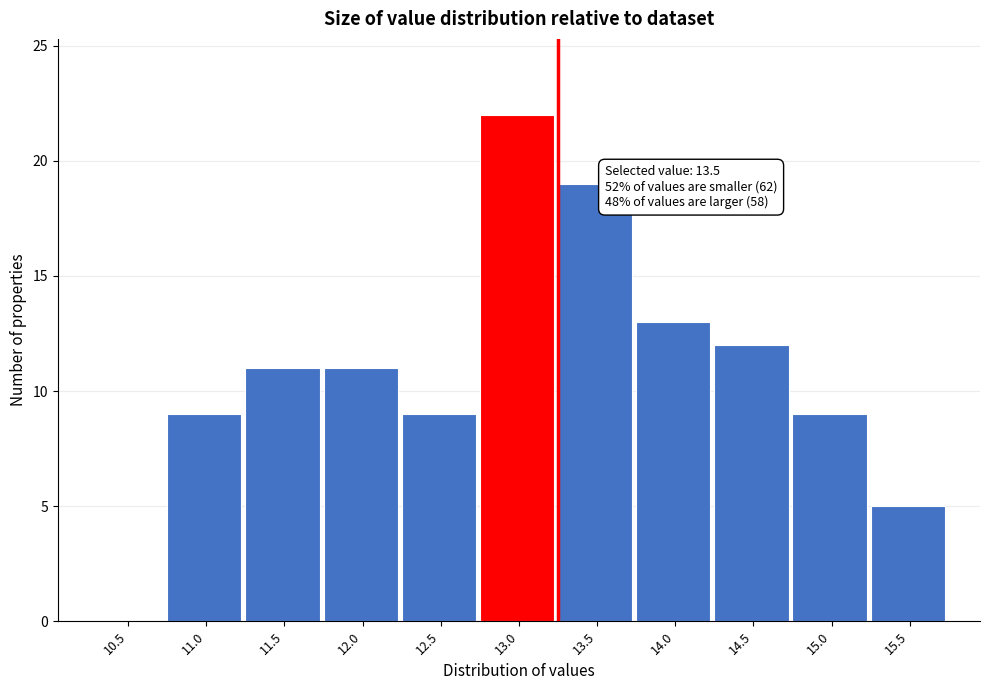

Reading left to right, list all the values displayed in this chart.

10.5=0	11.0=9	11.5=11	12.0=11	12.5=9	13.0=22	13.5=19	14.0=13	14.5=12	15.0=9	15.5=5